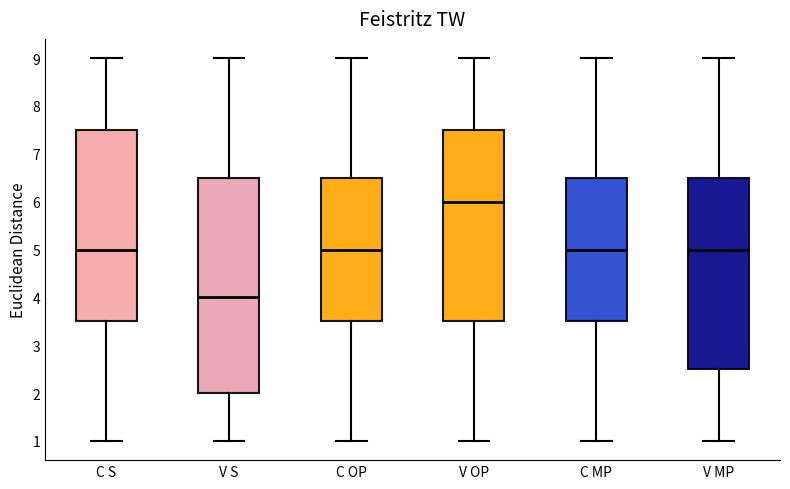

Reading left to right, transcribe this box plot: for each box, give where its median line is, the range the box spans, and where its two whiskers end, as read against the y-axis. The values are not printed on the chart, so give them approximately, as read against the axis.

C S: median 5.0, box 3.5 to 7.5, whiskers 1.0 to 9.0
V S: median 4.0, box 2.0 to 6.5, whiskers 1.0 to 9.0
C OP: median 5.0, box 3.5 to 6.5, whiskers 1.0 to 9.0
V OP: median 6.0, box 3.5 to 7.5, whiskers 1.0 to 9.0
C MP: median 5.0, box 3.5 to 6.5, whiskers 1.0 to 9.0
V MP: median 5.0, box 2.5 to 6.5, whiskers 1.0 to 9.0